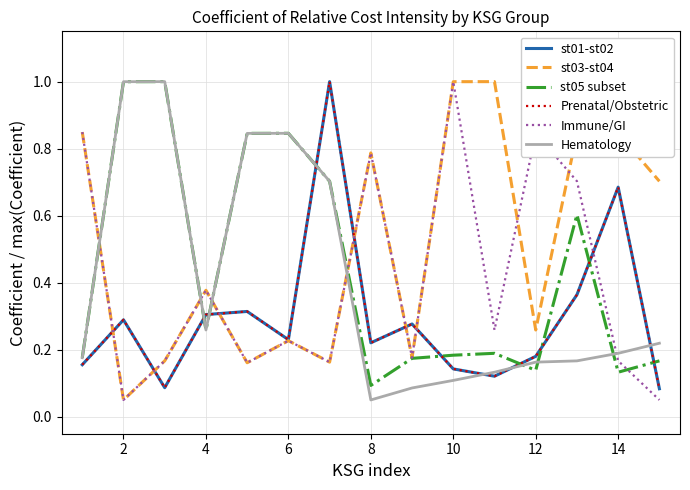

Does the chart display data point markers on the line(s)?

No